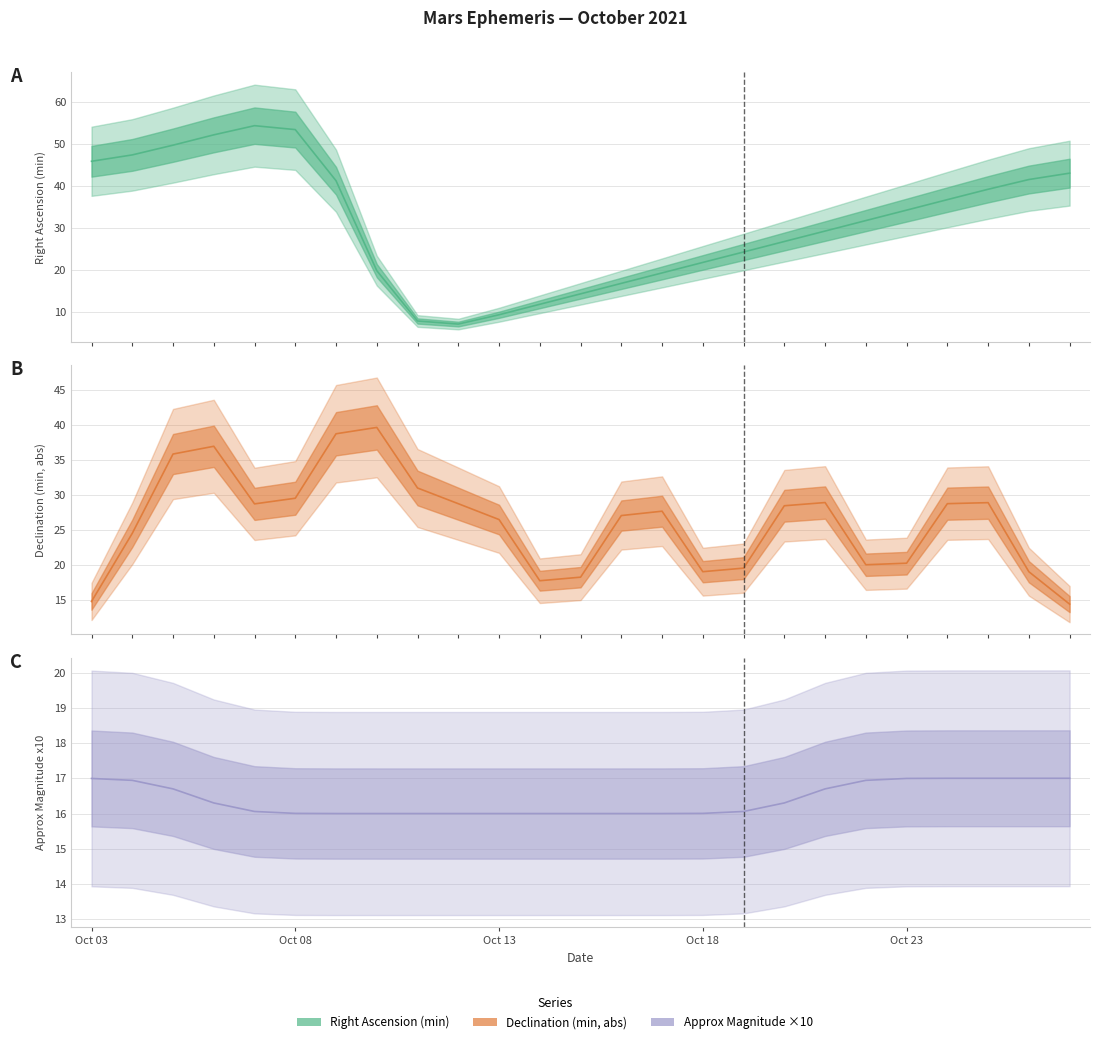

What position from the left is Oct 08?

2